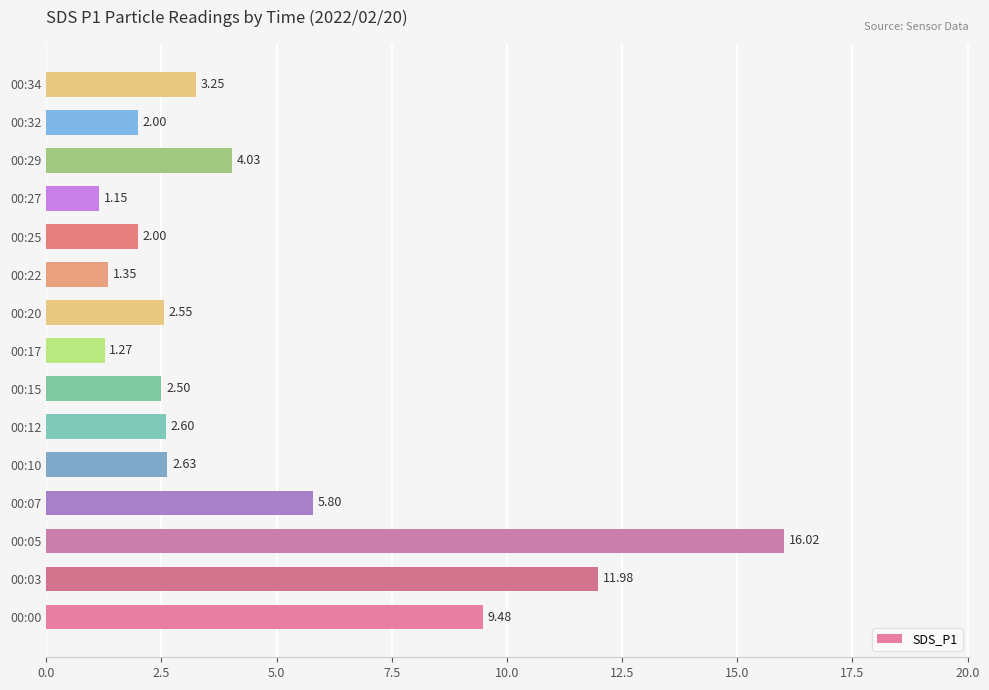

How many data points are less than 2?

3